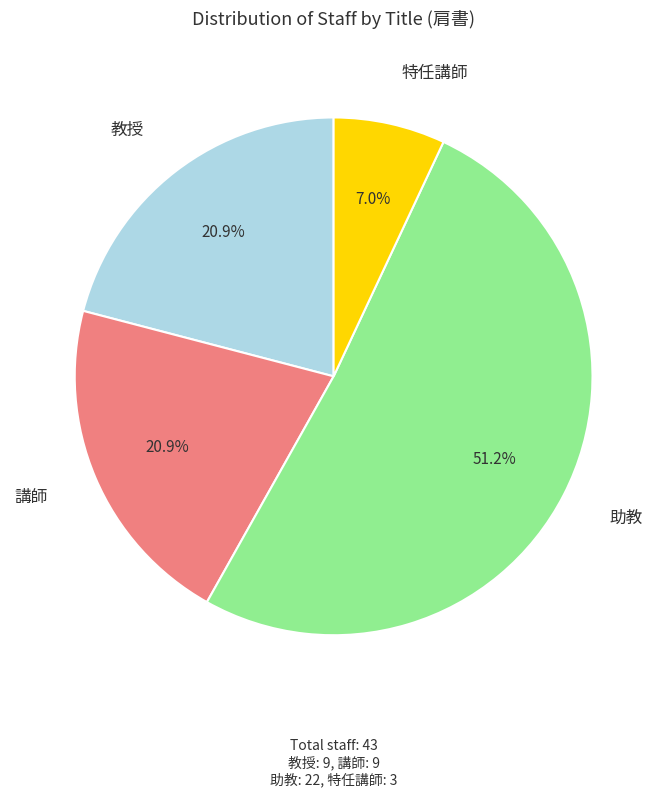

Is there a majority slice in this chart?

Yes